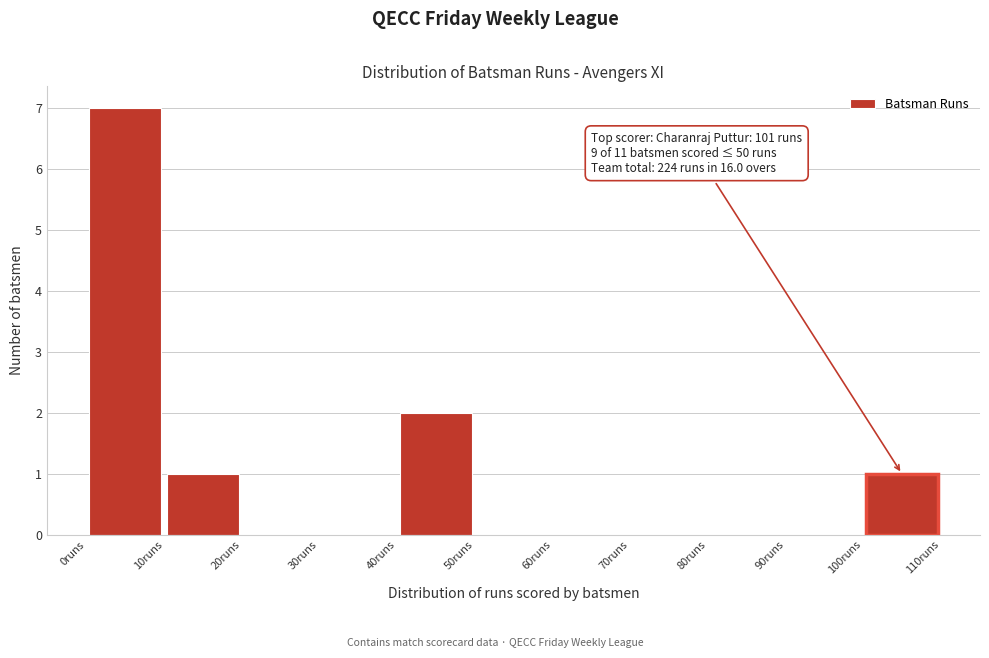

Over which range of the x-axis is the bar tallest?

0 to 10